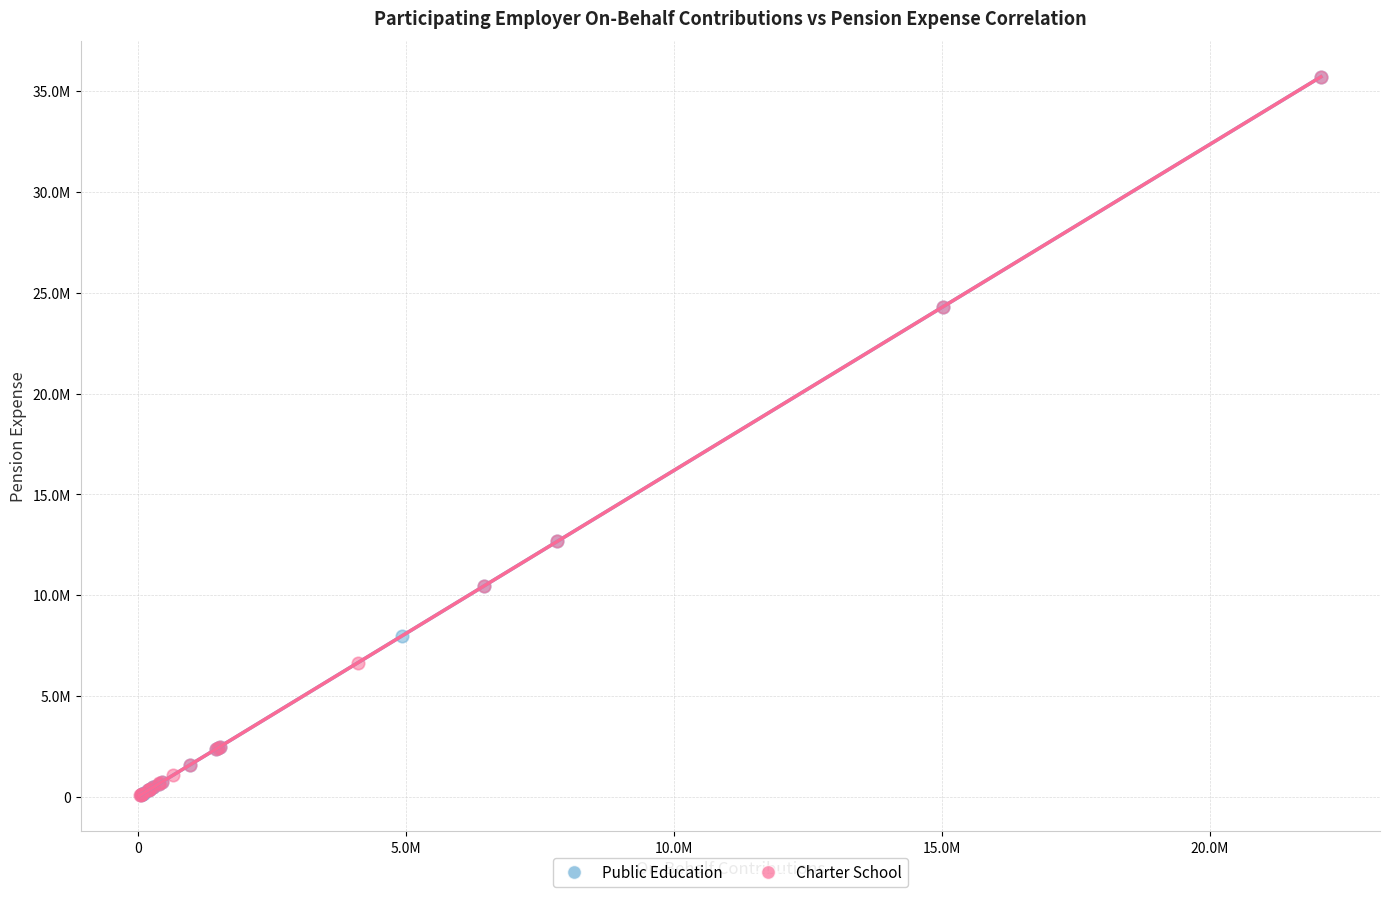

What are all the series names shown in the legend?

Public Education, Charter School